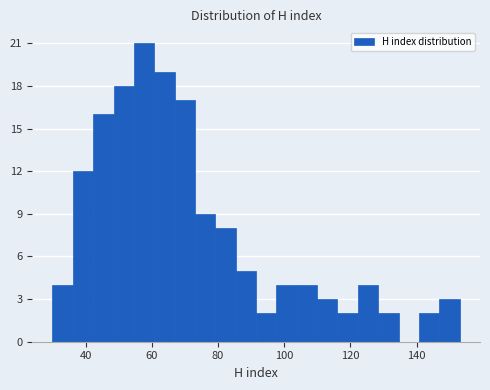

Around what value on the x-axis is the tallest bar? Give the approximate position of its centre, as read against the axis.

58